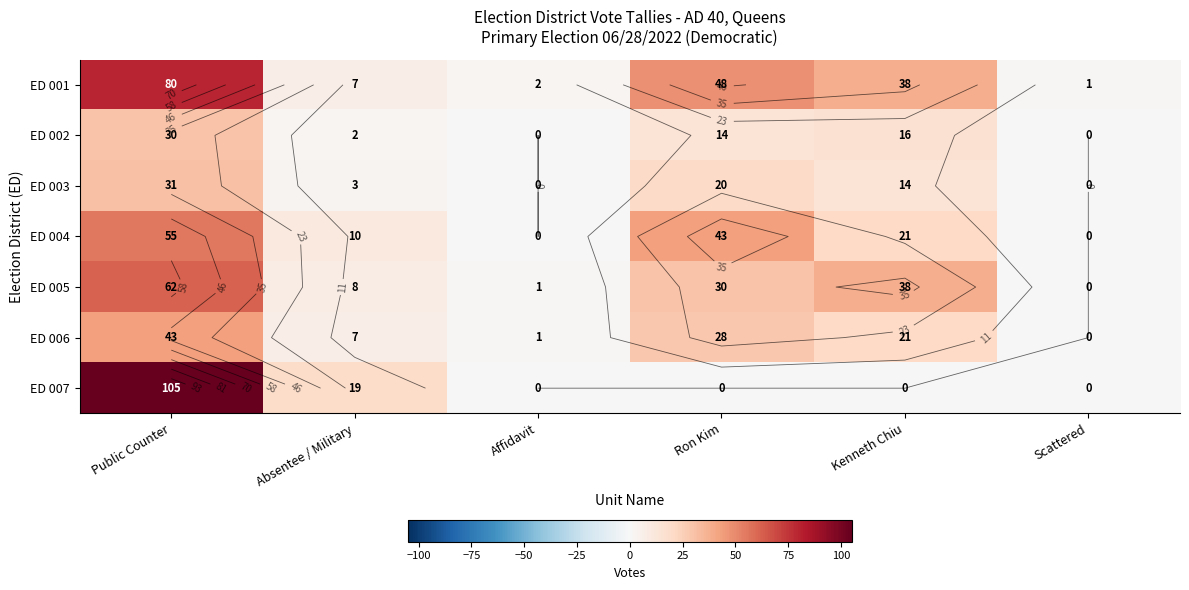

Which series changed the most between Affidavit and Kenneth Chiu?

ED 005